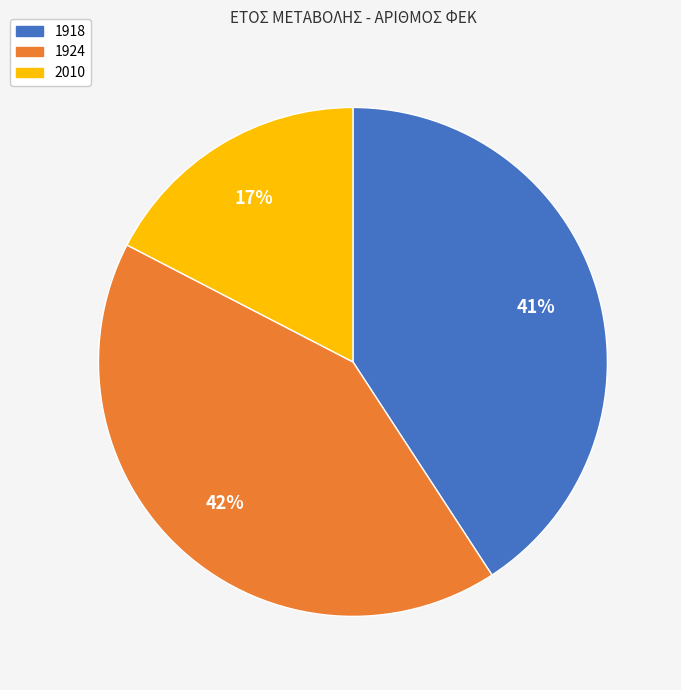

The 1918 slice represents 41% of the pie. True or false?

True